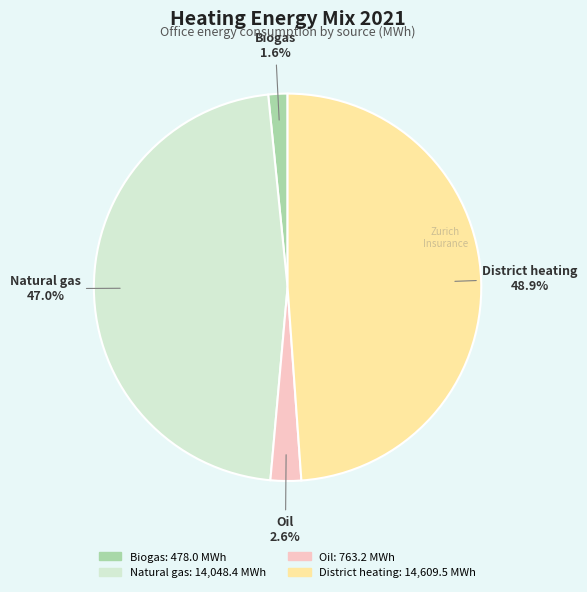

Count the number of slices in the pie.

4